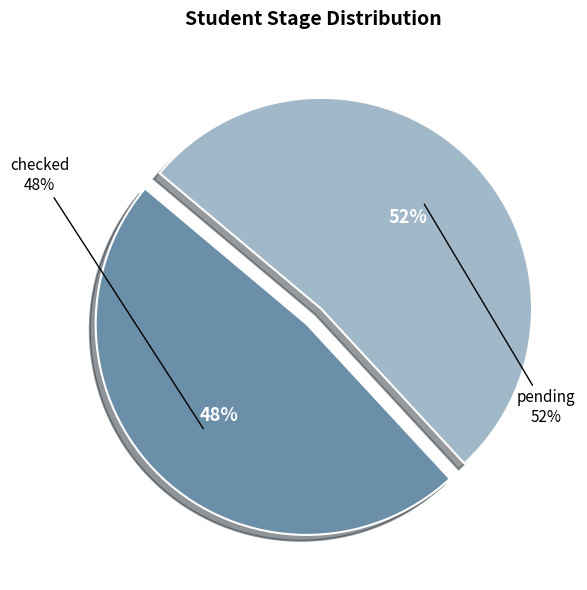

To the nearest percent, what portion does pending represent?

52%